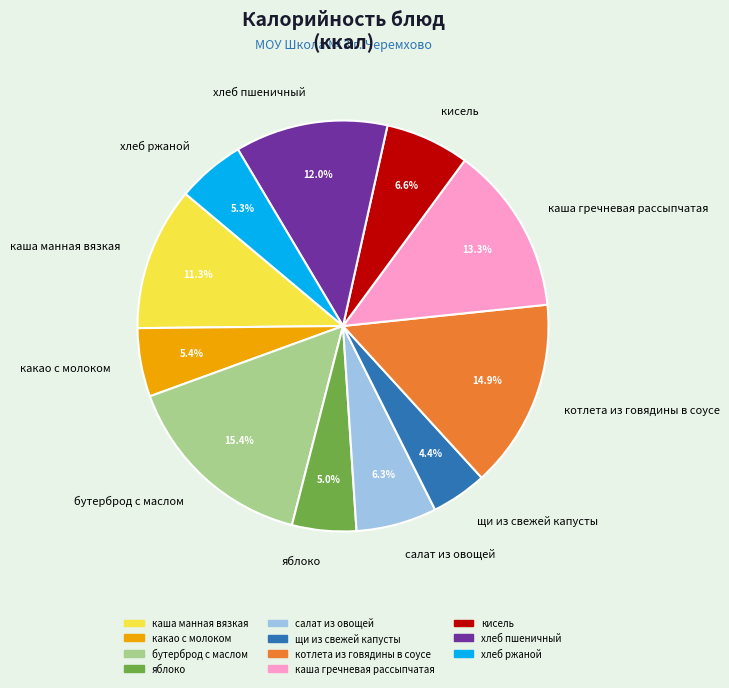

How many slices are in this pie chart?

11